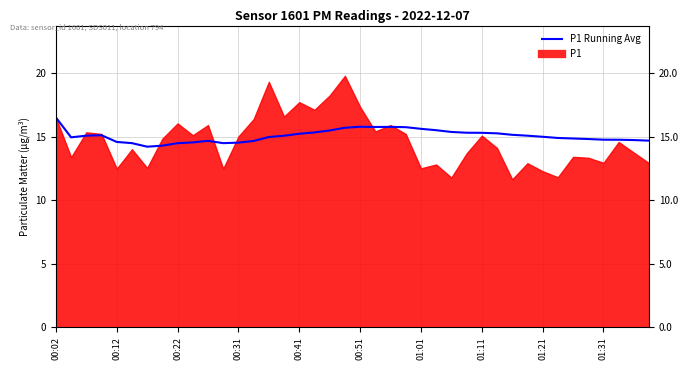

Approximately how many times larger is the value at 11 compared to 10?

1.0